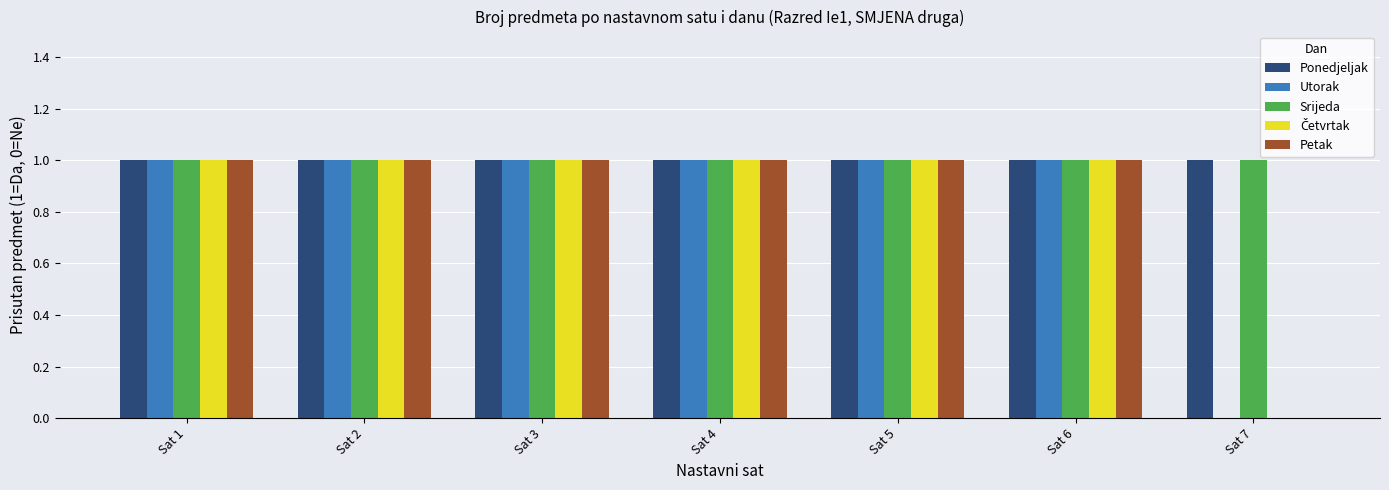

What is the total value across all series at Sat 5?

5